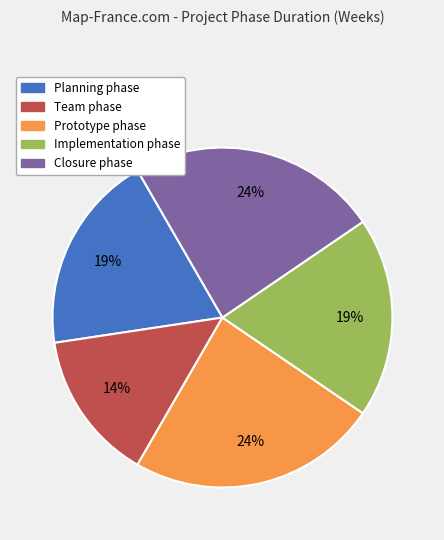

To the nearest percent, what portion does Team phase represent?

14%